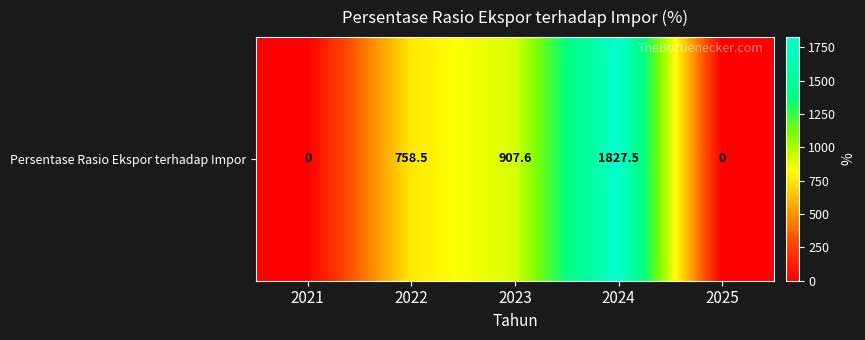

At which label does the data first exceed 758?

2022